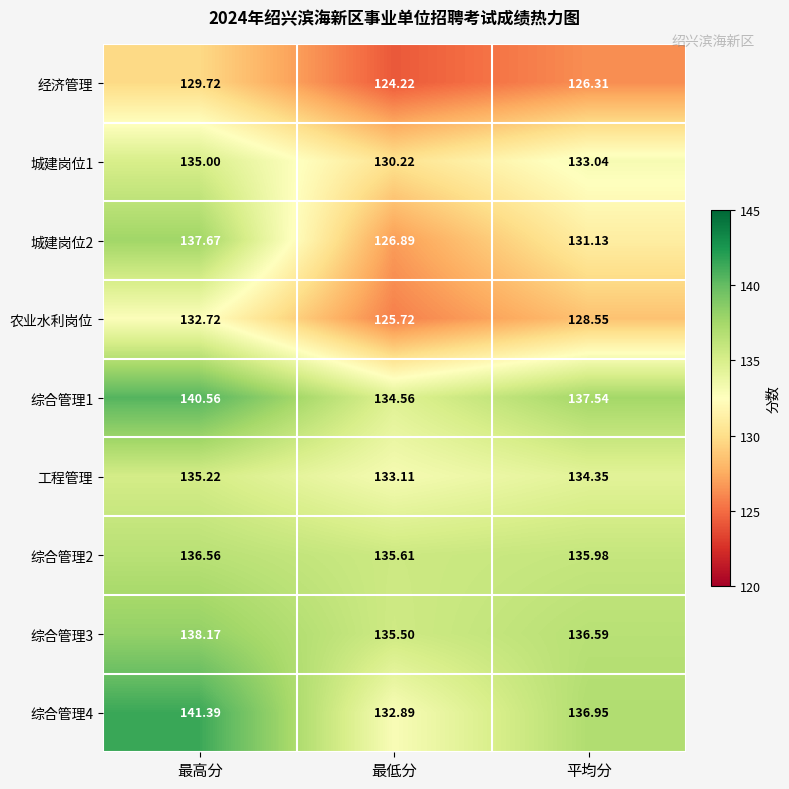

At which category does the chart reach its minimum across all series?

最低分